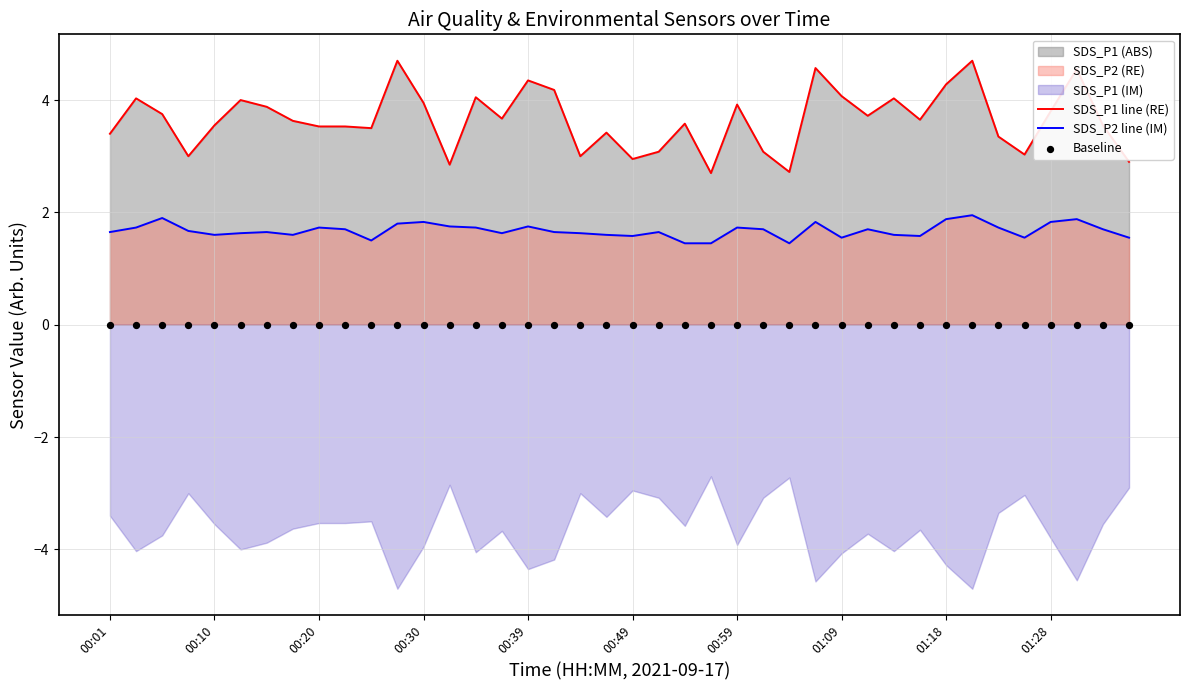

What is the total value across all series at 13?

4.6